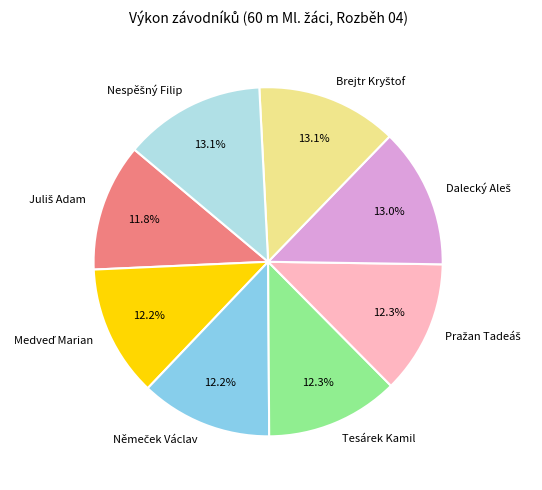

Is there a majority slice in this chart?

No